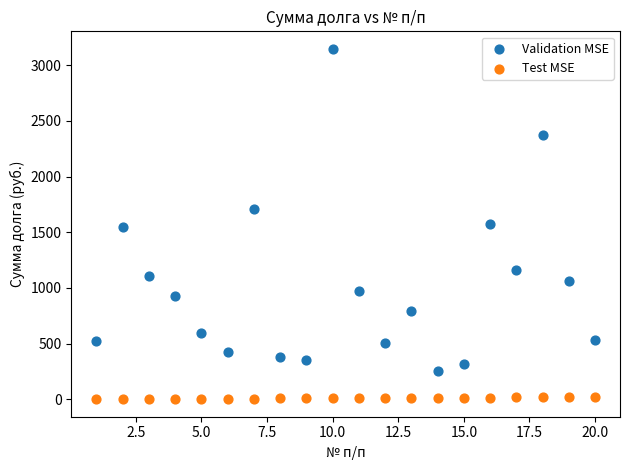

What is the X range (max minus min) for the scatter plot?

19.0